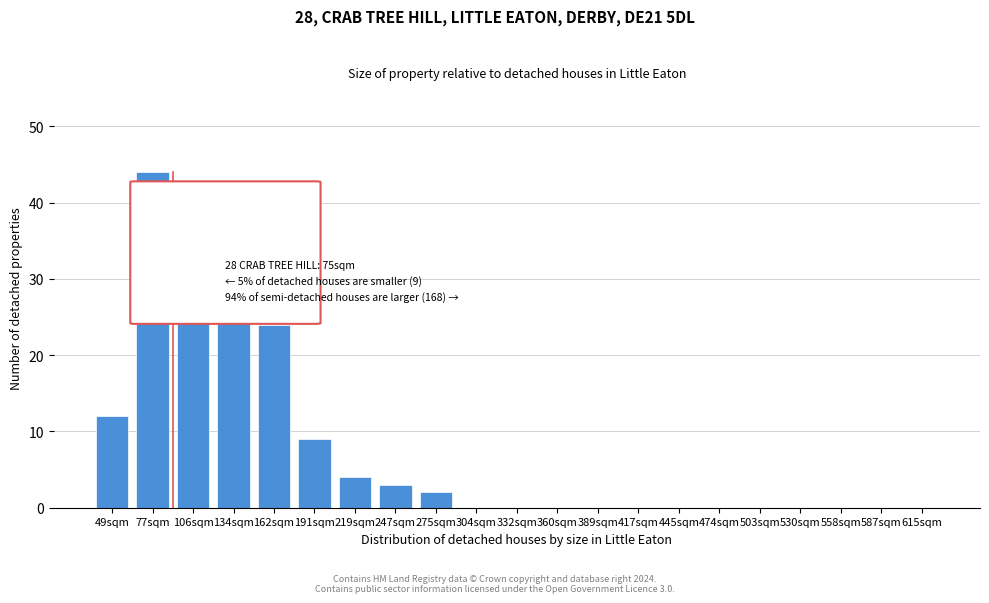

Reading left to right, transcribe all the data shown in this chart.

49sqm=12	77sqm=44	106sqm=39	134sqm=33	162sqm=24	191sqm=9	219sqm=4	247sqm=3	275sqm=2	304sqm=0	332sqm=0	360sqm=0	389sqm=0	417sqm=0	445sqm=0	474sqm=0	503sqm=0	530sqm=0	558sqm=0	587sqm=0	615sqm=0